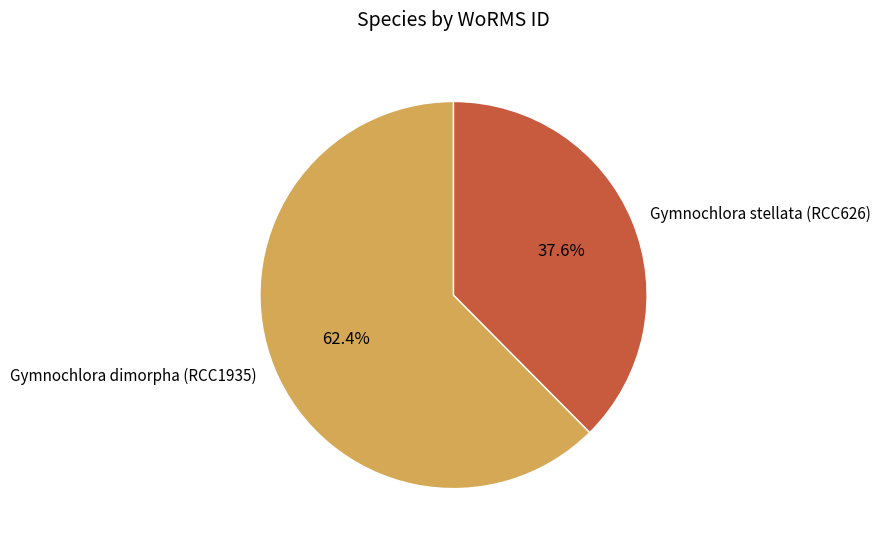

To the nearest percent, what is the difference between the largest and smallest slice percentages?

25%